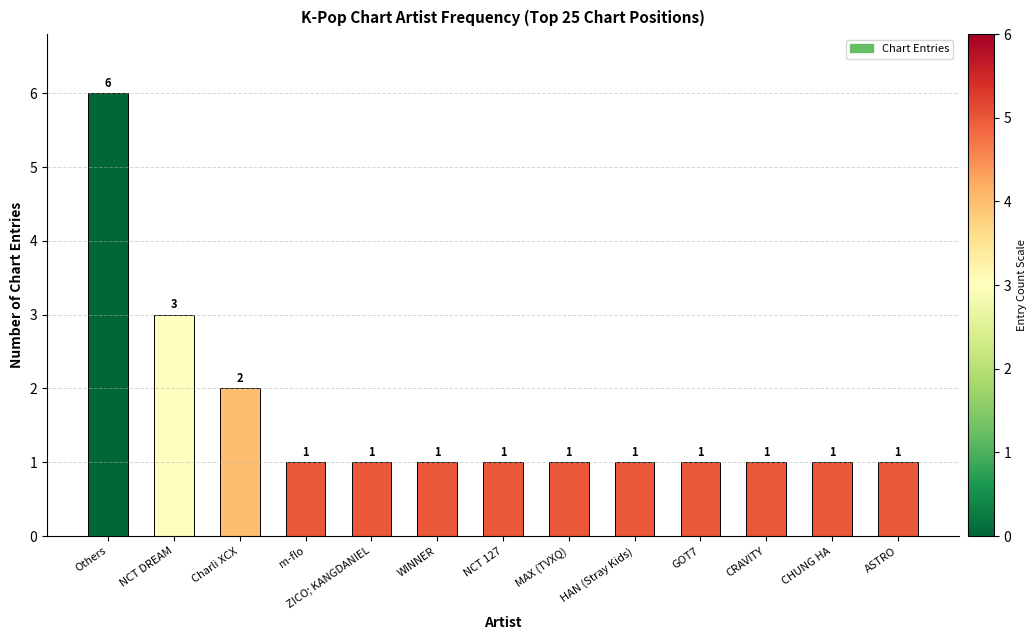

What is the greatest value displayed?

6